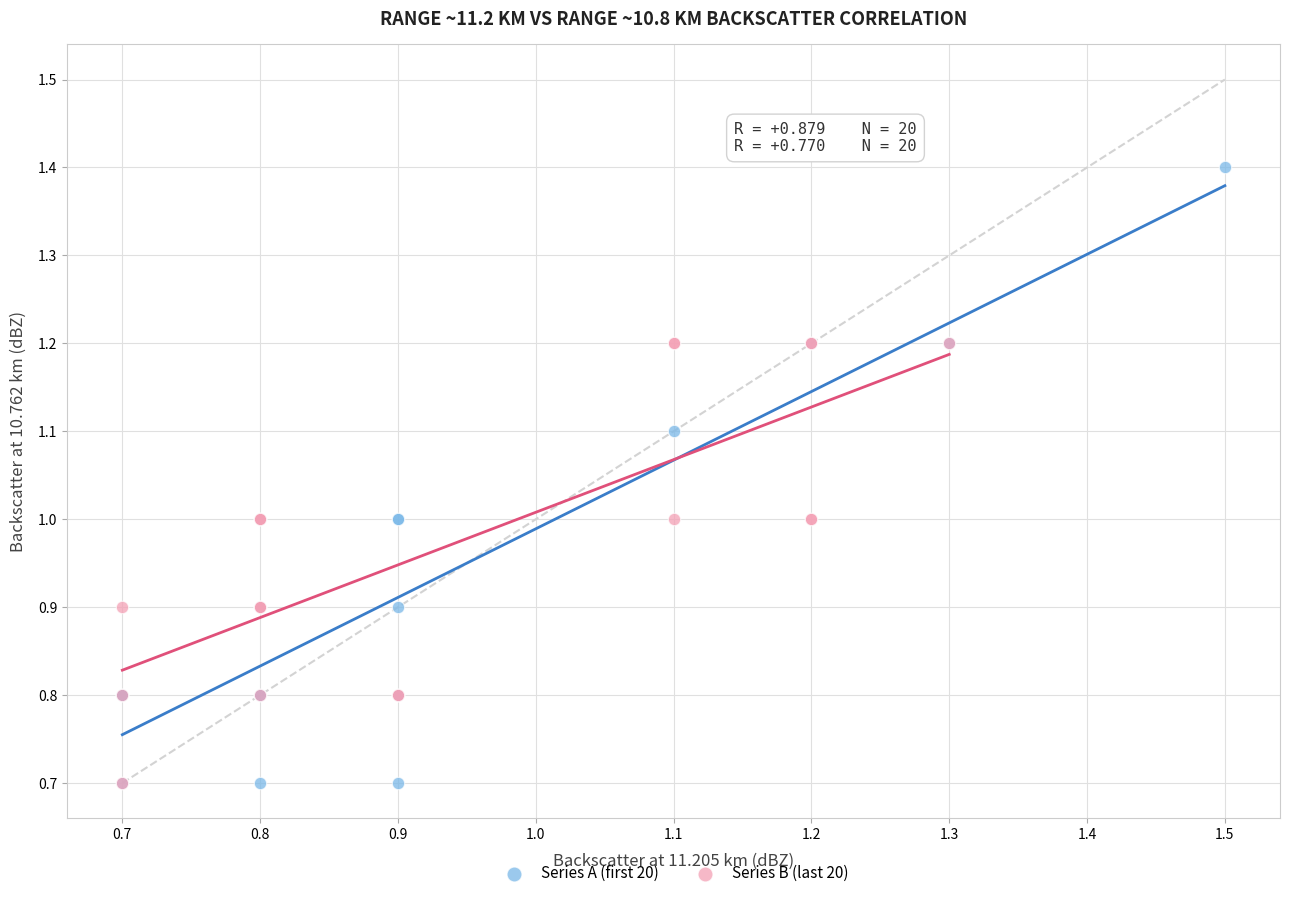

Which series reaches the maximum Y coordinate?

Series A (first 20)